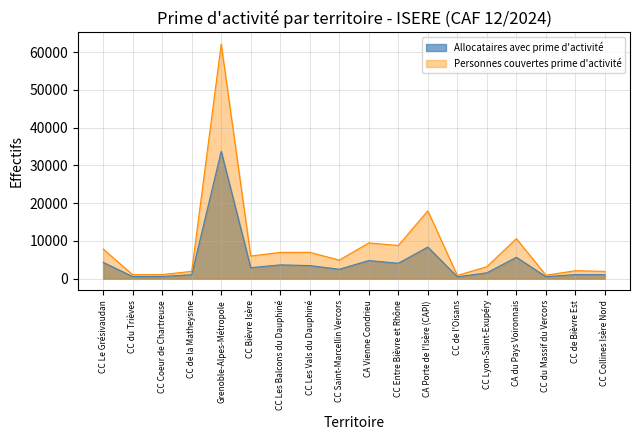

What is the approximate value of Allocataires avec prime d'activité at CA Porte de l'Isère (CAPI), to the nearest 50?

8400